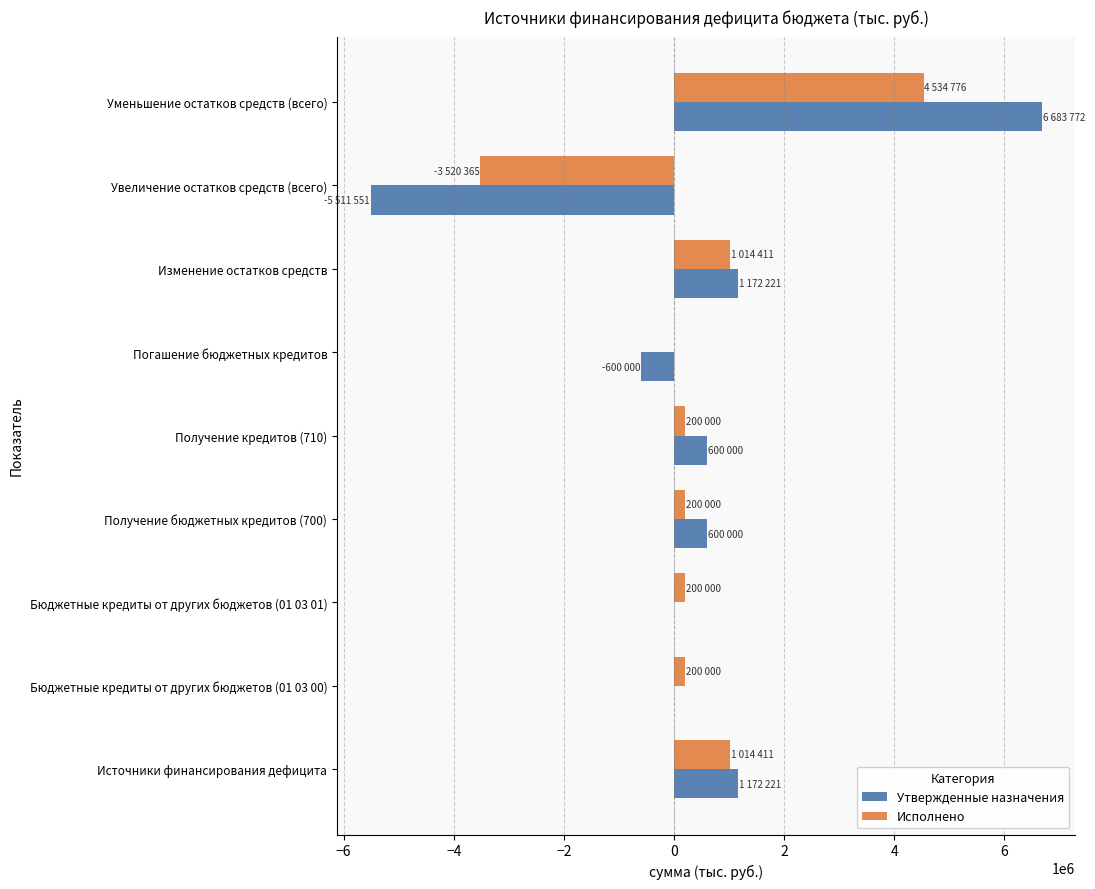

The Утвержденные назначения series shows 4709757.1 at Бюджетные кредиты от других бюджетов (01 03 00). True or false?

False